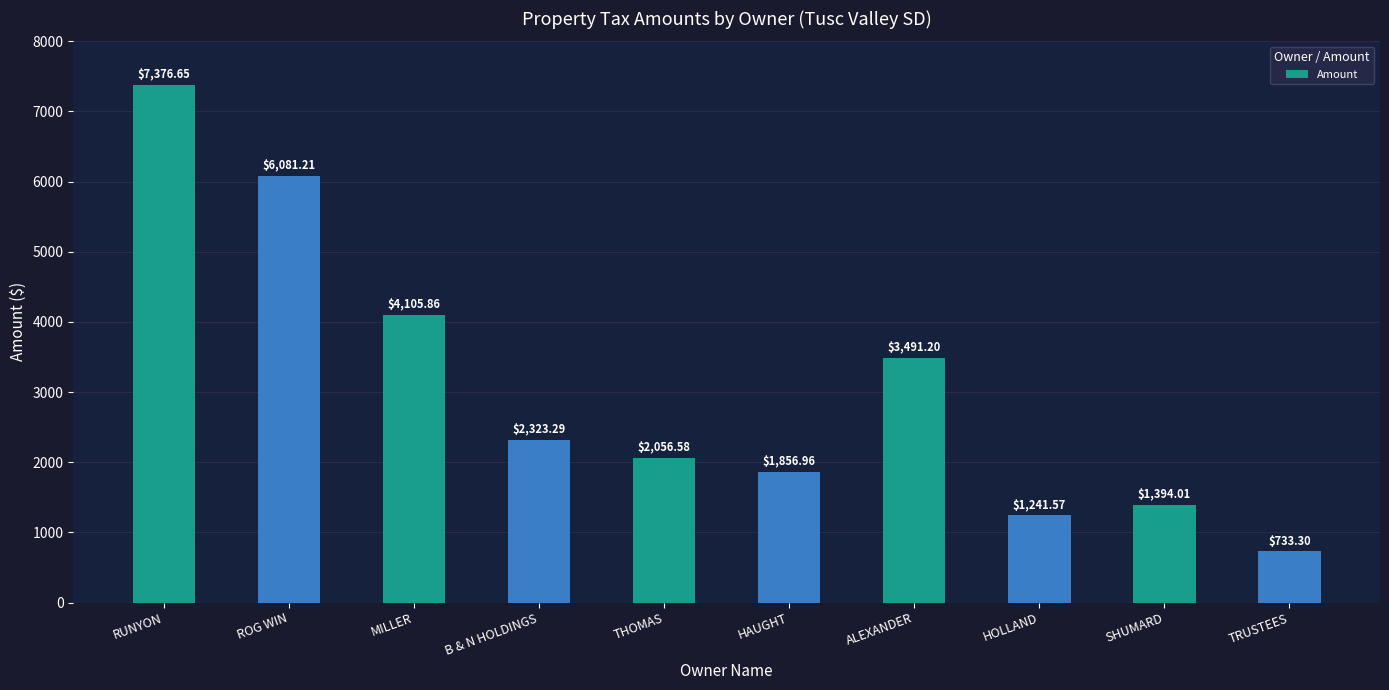

List the labels in order of value, smallest first.

TRUSTEES, HOLLAND, SHUMARD, HAUGHT, THOMAS, B & N HOLDINGS, ALEXANDER, MILLER, ROG WIN, RUNYON